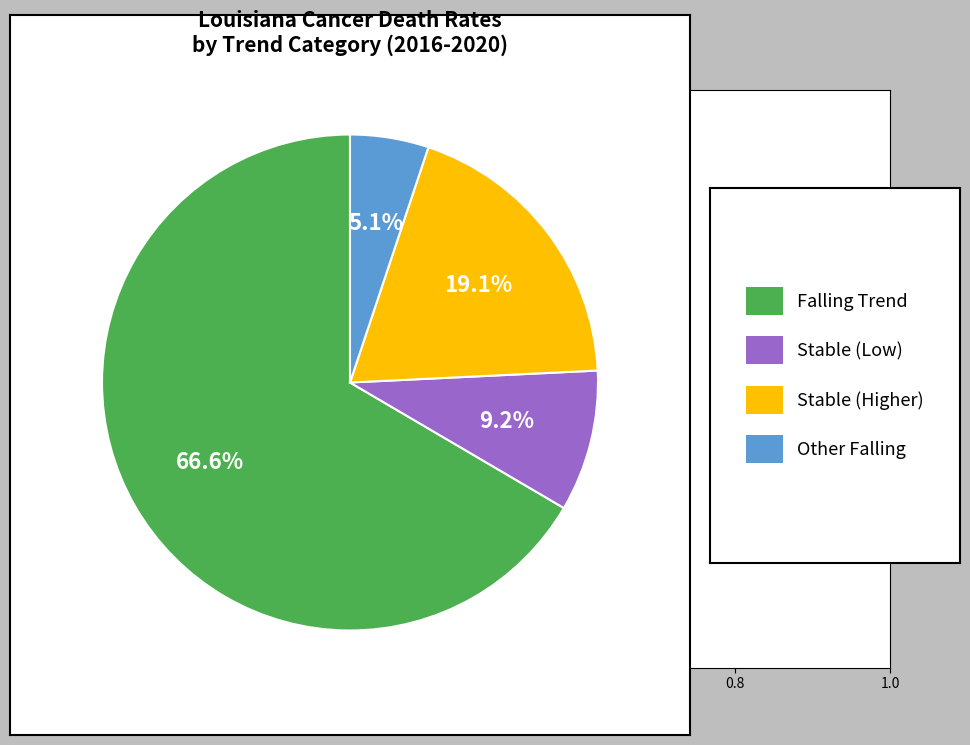

Does any single category account for the majority?

Yes